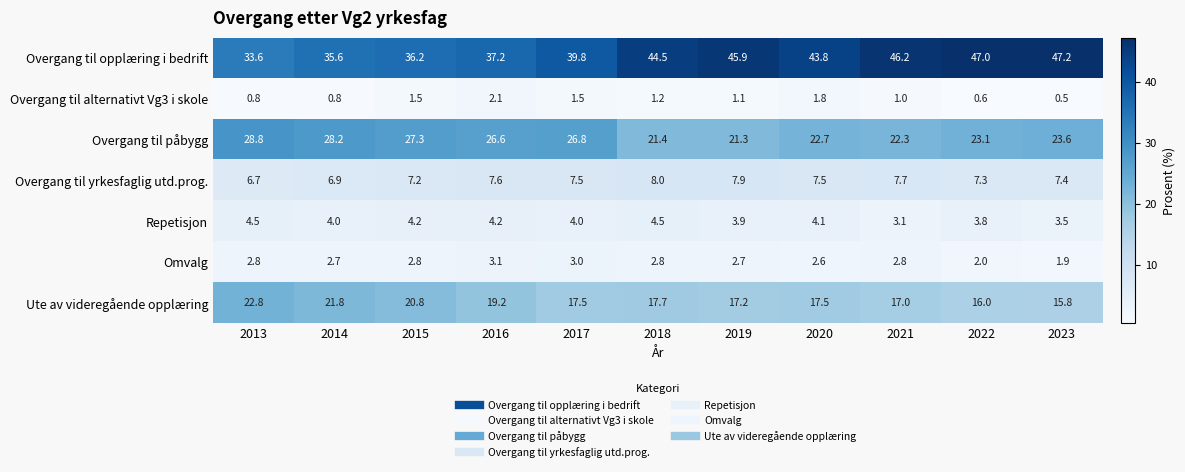

Is it true that Overgang til opplæring i bedrift equals 35.6 at 2014?

True